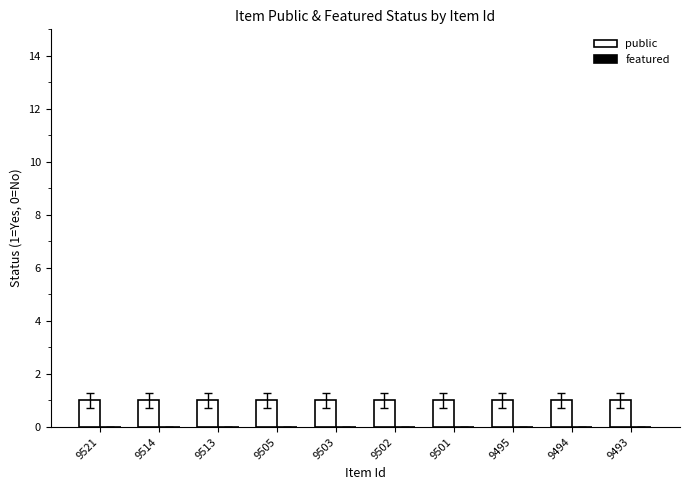

Rank the series at 9521 from lowest to highest value.

featured, public